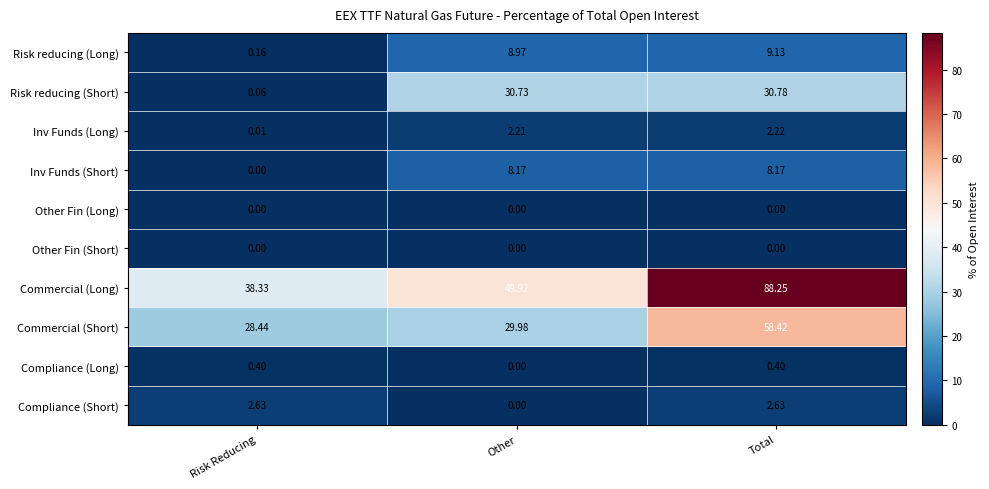

Which category has the lowest value in the Commercial (Short) series?

Risk Reducing